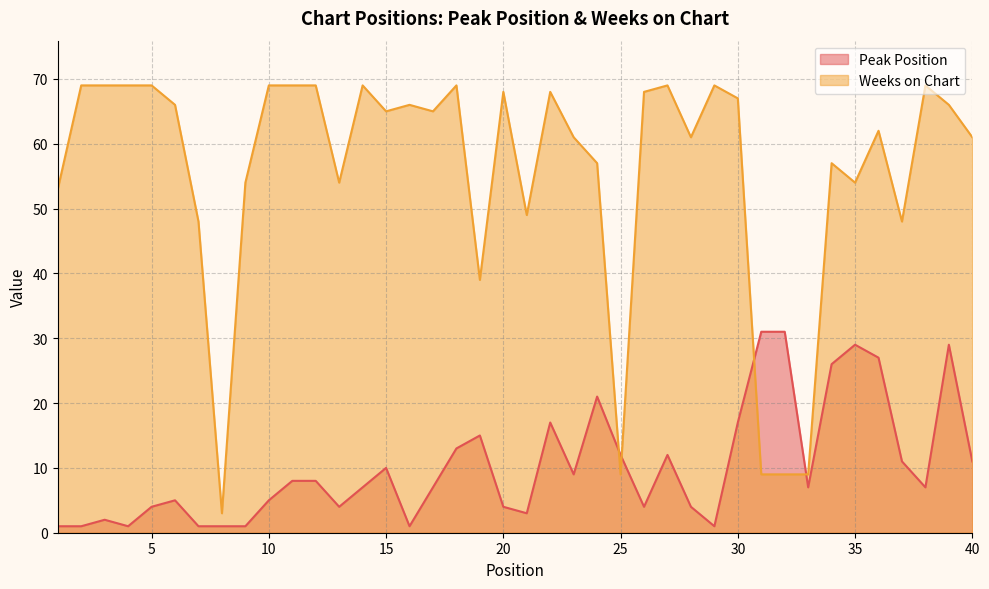

Which series changed the most between 17 and 35?

Peak Position